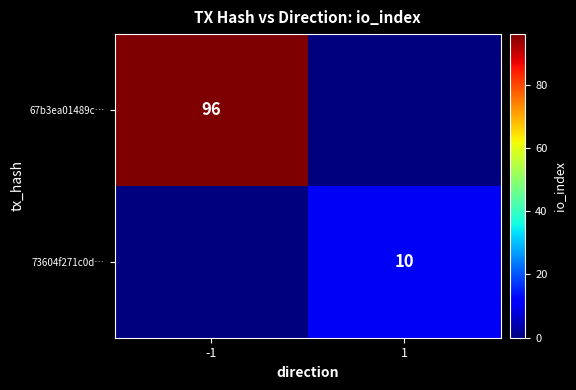

True or false: 67b3ea01489c… has a value of 96 at -1.

True